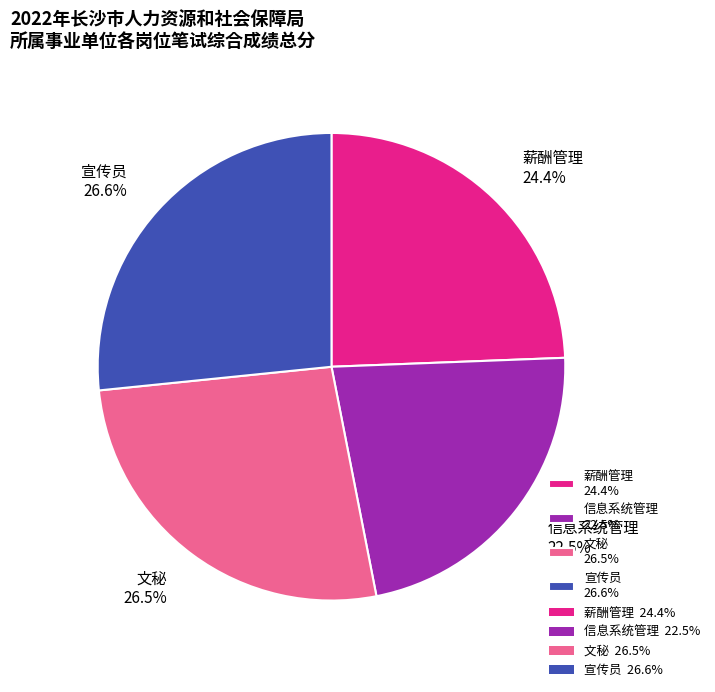

To the nearest percent, what percentage of the pie is 薪酬管理?

24%